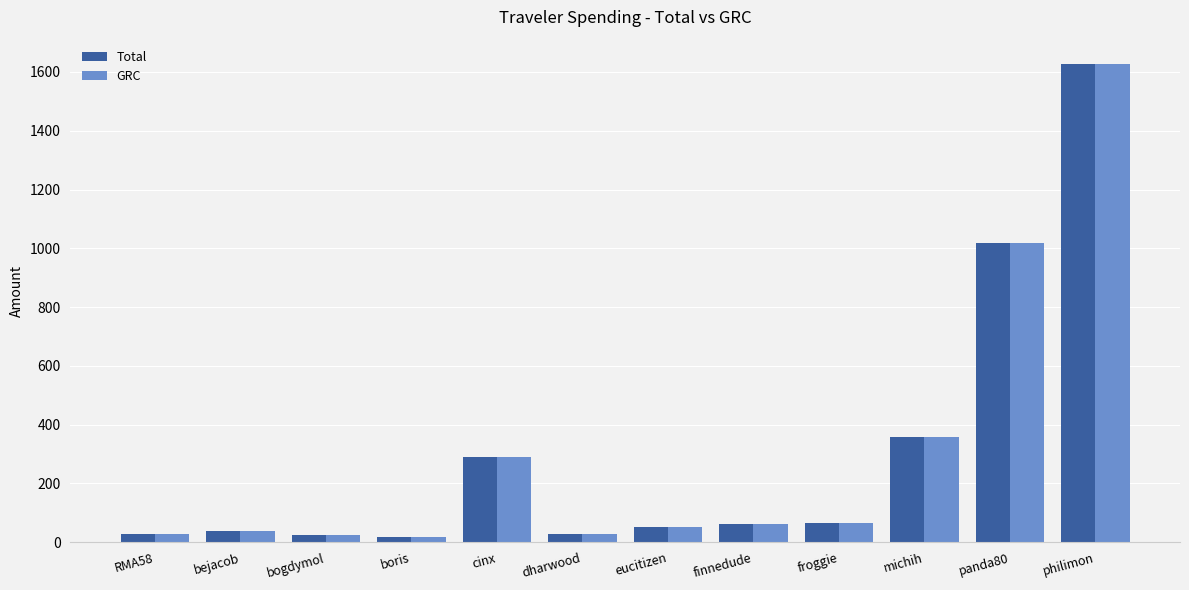

What is the sum of the GRC values at philimon and panda80?

2646.6